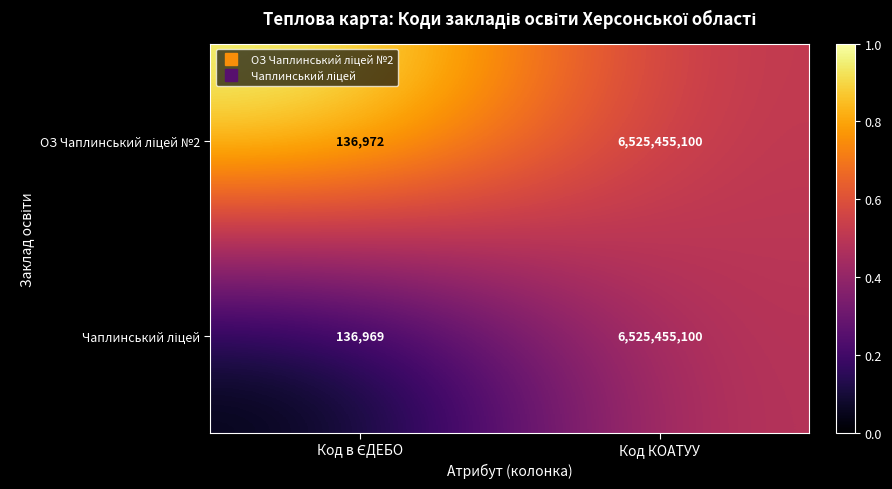

Which category has the highest value across all series?

Код КОАТУУ